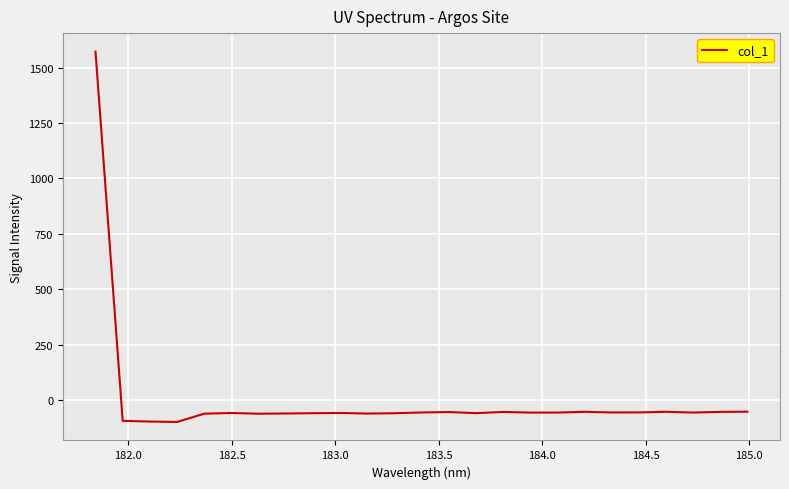

What is the difference between the maximum and minimum values?

1670.0